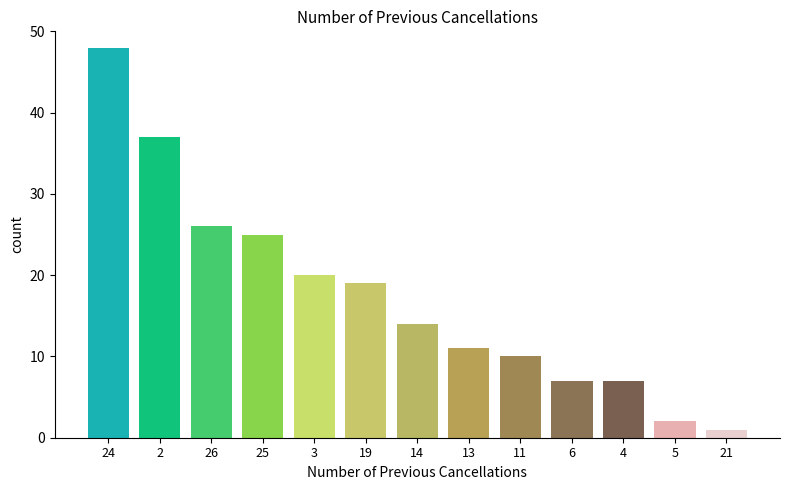

Reading right to left, what are all the values shown in this chart?

1	2	7	7	10	11	14	19	20	25	26	37	48